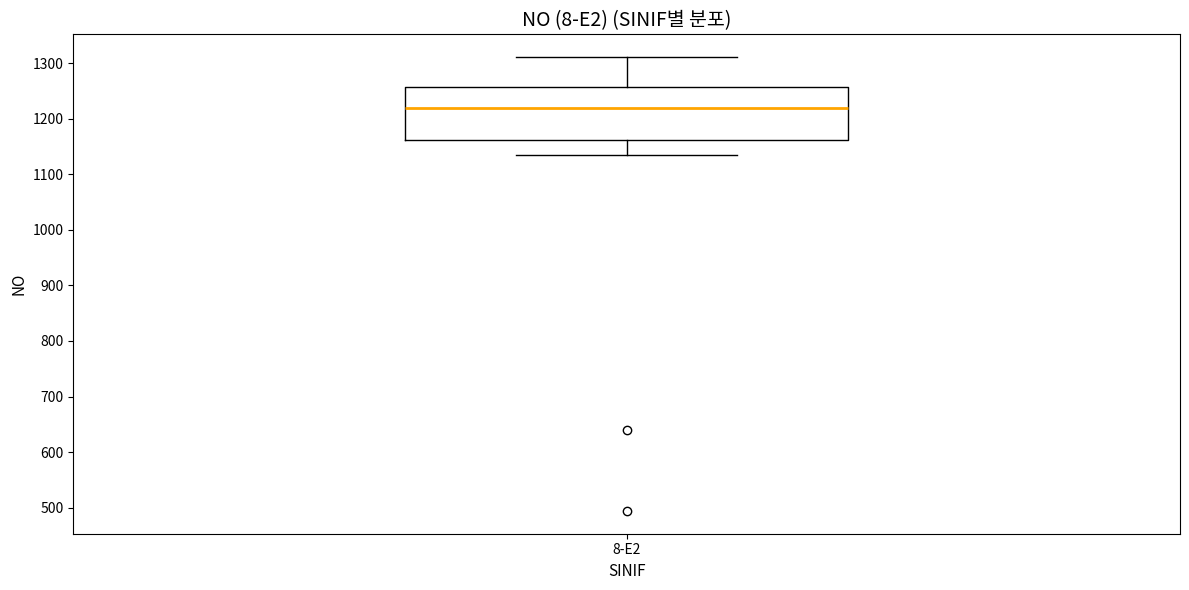

Read this box plot against the y-axis: the position of the median line, the range covered by the box, and the ends of both whiskers. The values are not printed on the chart, so give them approximately, as read against the axis.

median 1220, box 1160 to 1260, whiskers 1130 to 1310